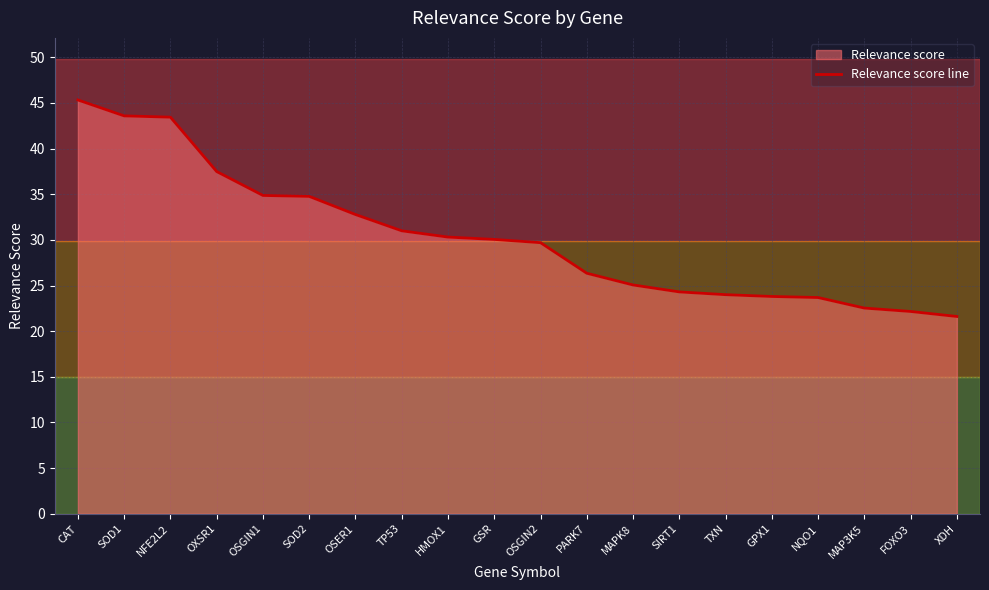

At which label is the value closest to 33?

OSER1